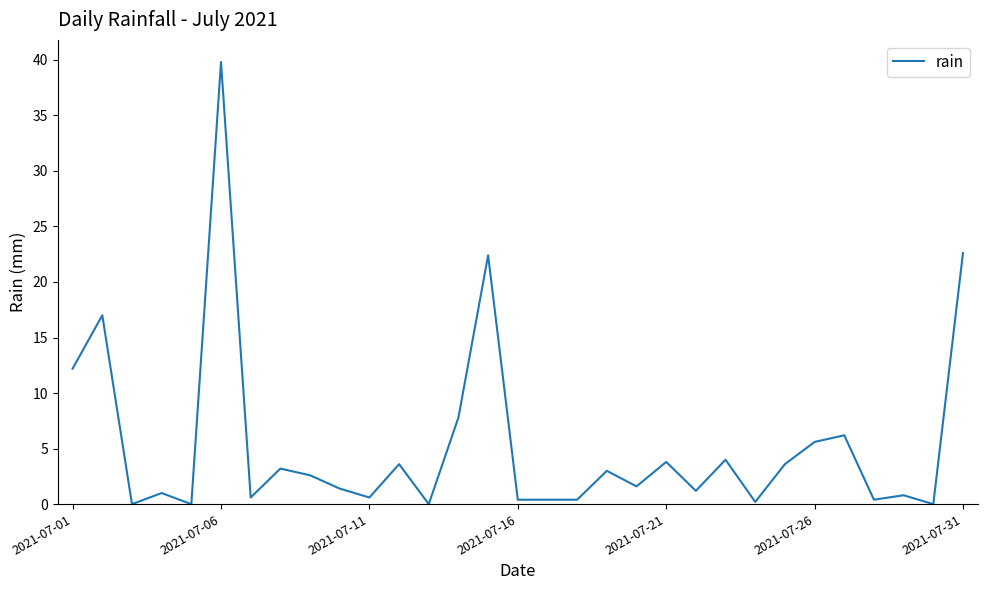

What is the greatest value displayed?

39.8